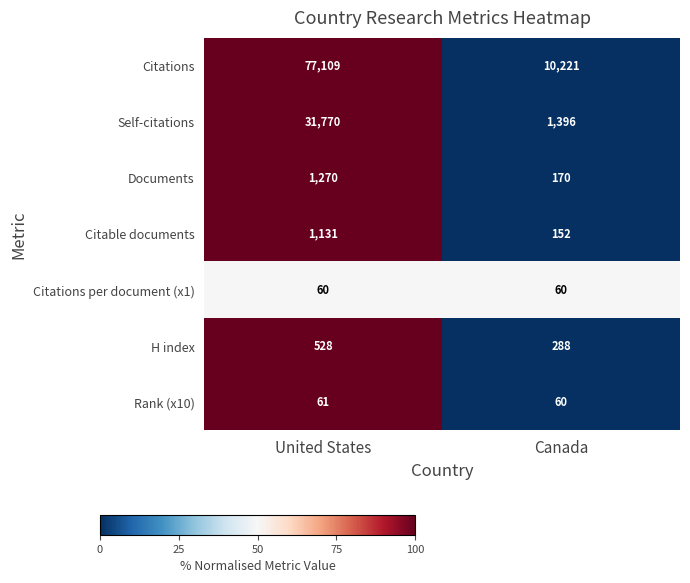

The value of Rank (x10) at Canada is 60. True or false?

True